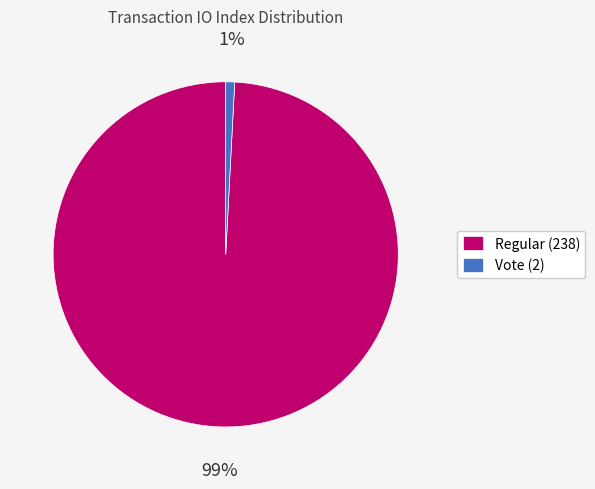

Which has a higher value, Vote (2) or Regular (238)?

Regular (238)